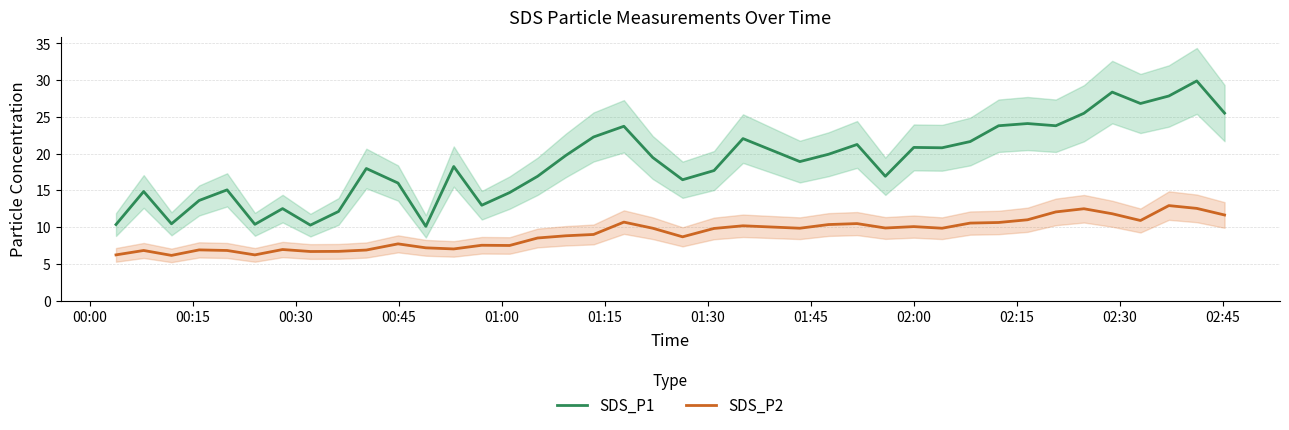

How many data points does each series have?

39